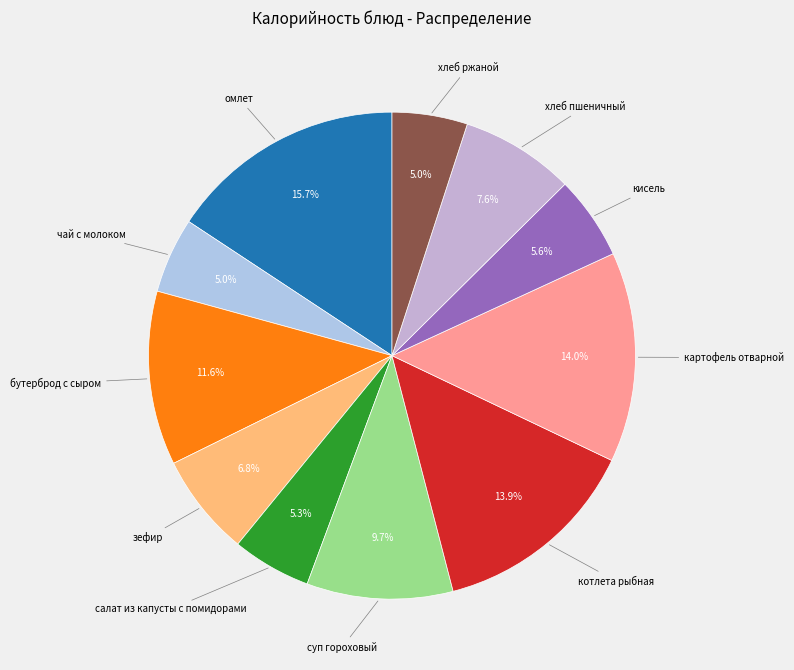

Which category has the biggest portion of the pie?

омлет